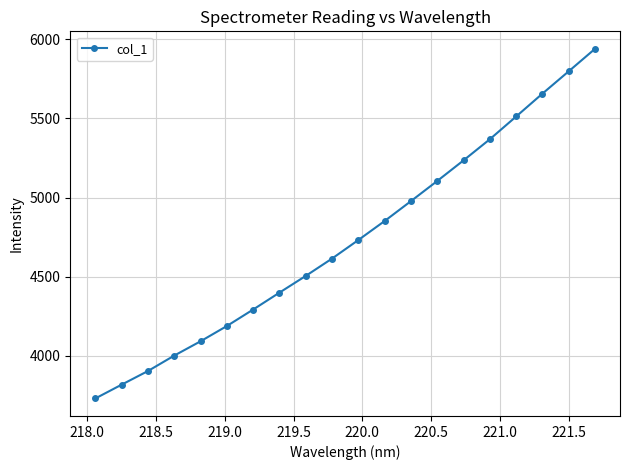

What is the value of the 17th point from the left?

5511.4